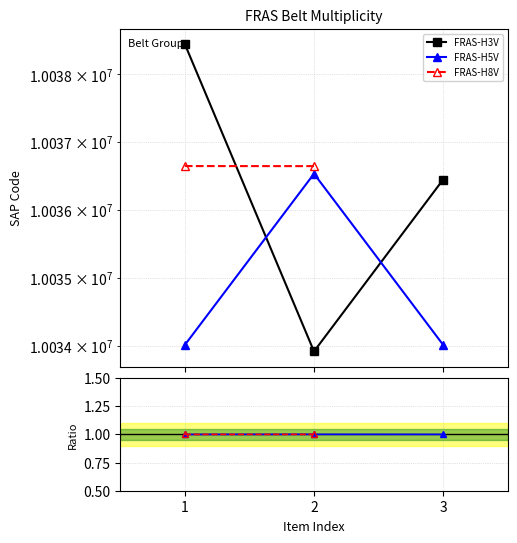

Rank the categories by FRAS-H5V value from lowest to highest.

1, 3, 2